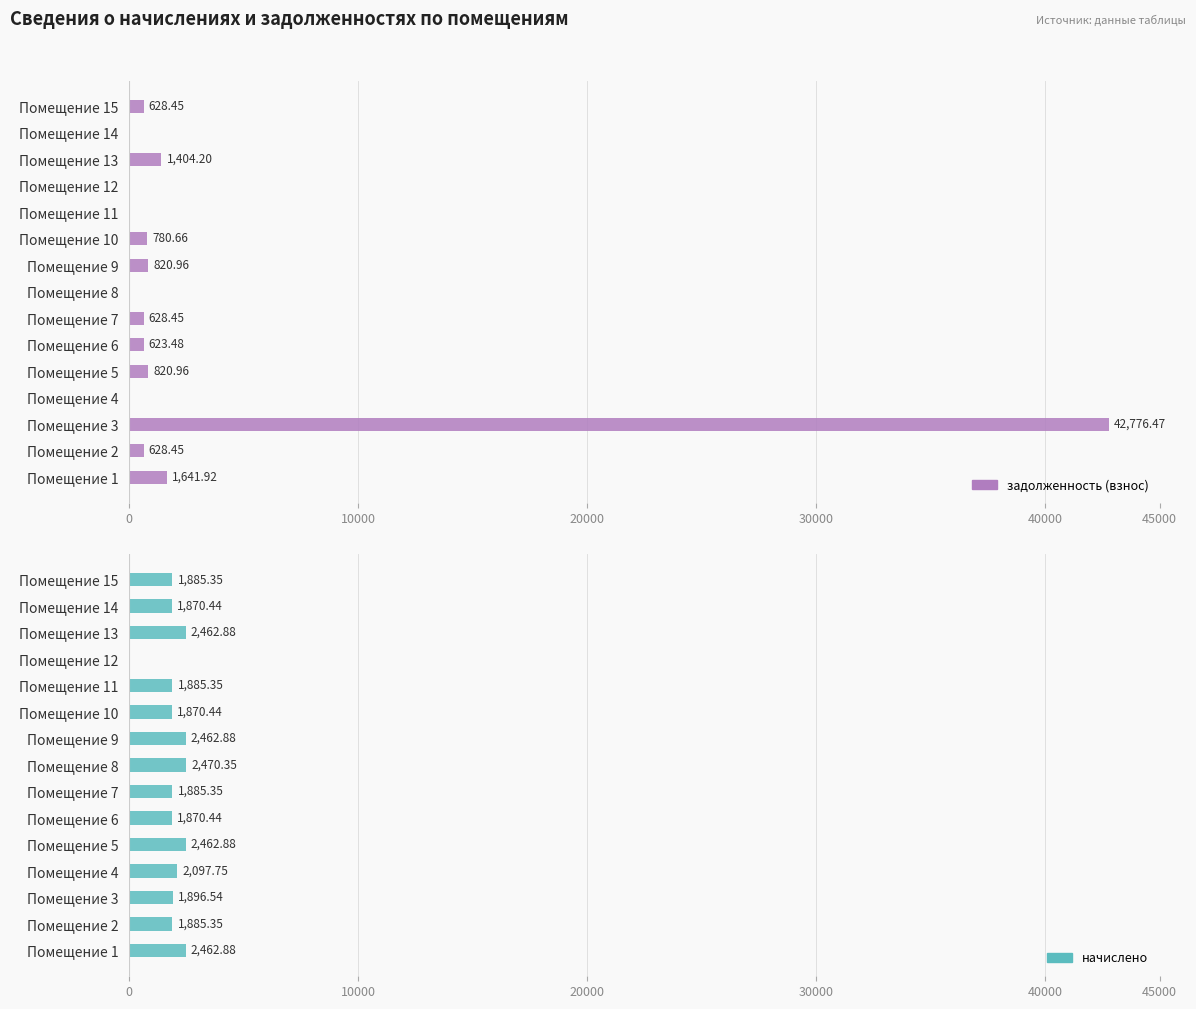

Between Помещение 9 and Помещение 15, which is larger?

Помещение 9